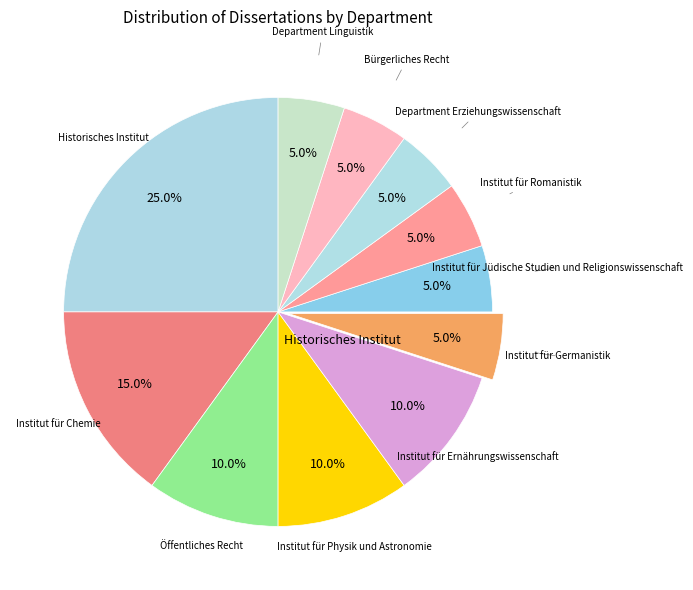

Rank the categories by value from lowest to highest.

Institut für Germanistik, Institut für Jüdische Studien und Religionswissenschaft, Institut für Romanistik, Department Erziehungswissenschaft, Bürgerliches Recht, Department Linguistik, Öffentliches Recht, Institut für Physik und Astronomie, Institut für Ernährungswissenschaft, Institut für Chemie, Historisches Institut